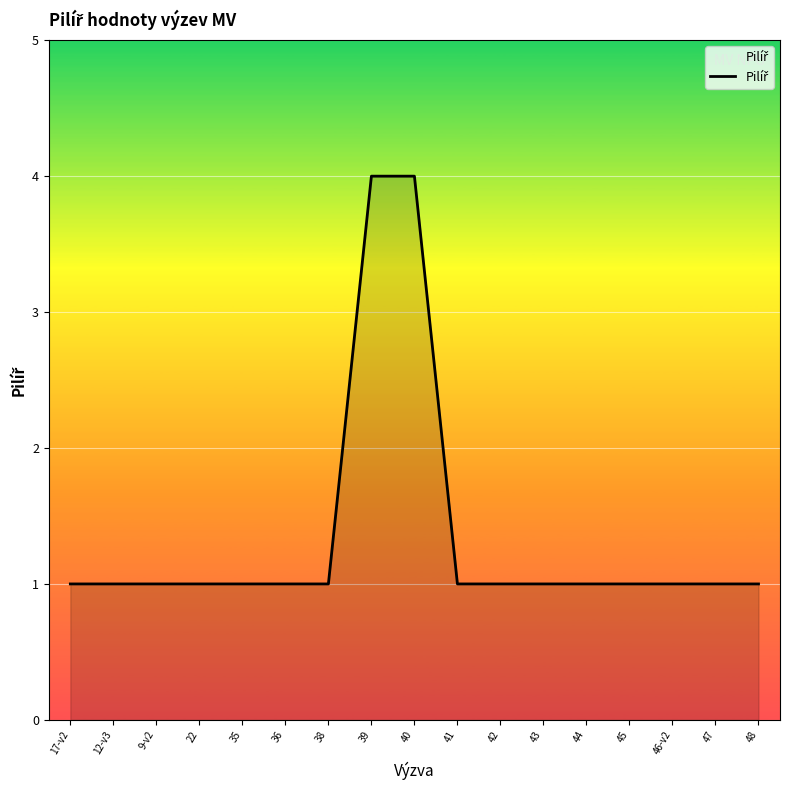

What position from the left is 46-v2?

15